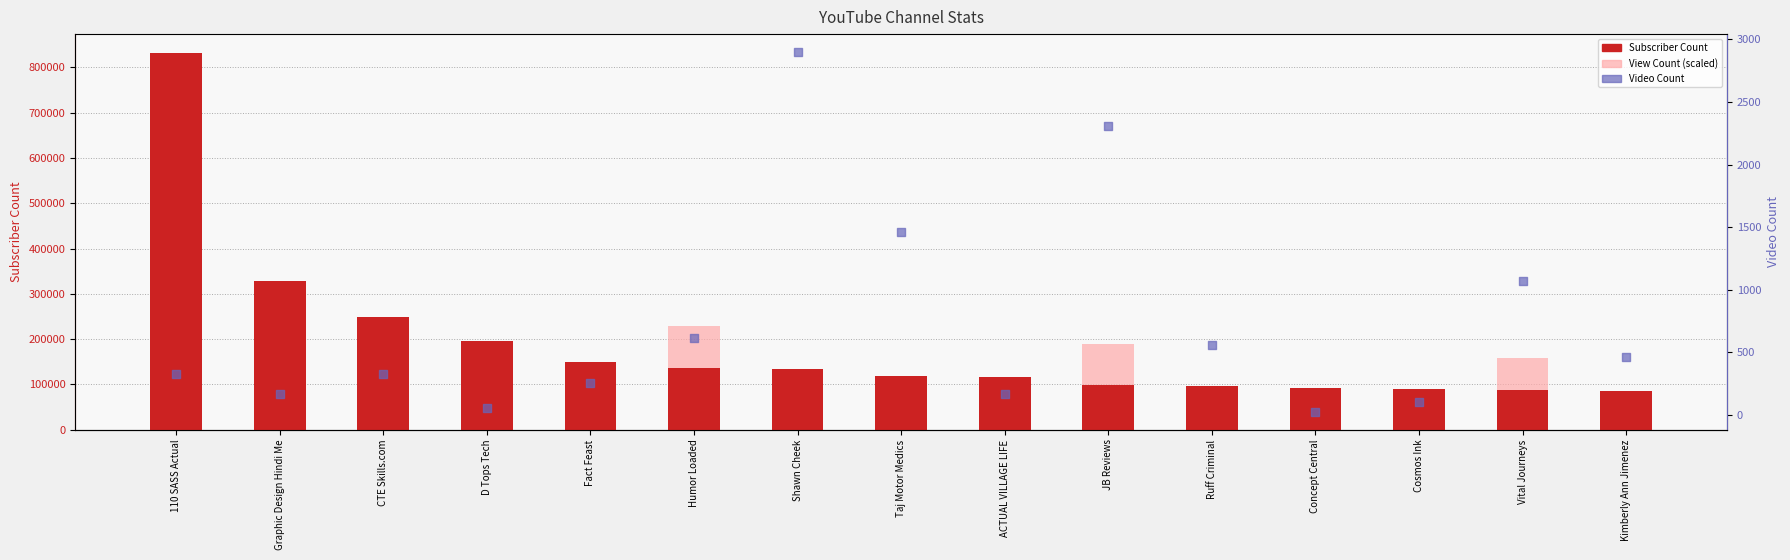

Which series reaches the minimum Y coordinate?

Video Count